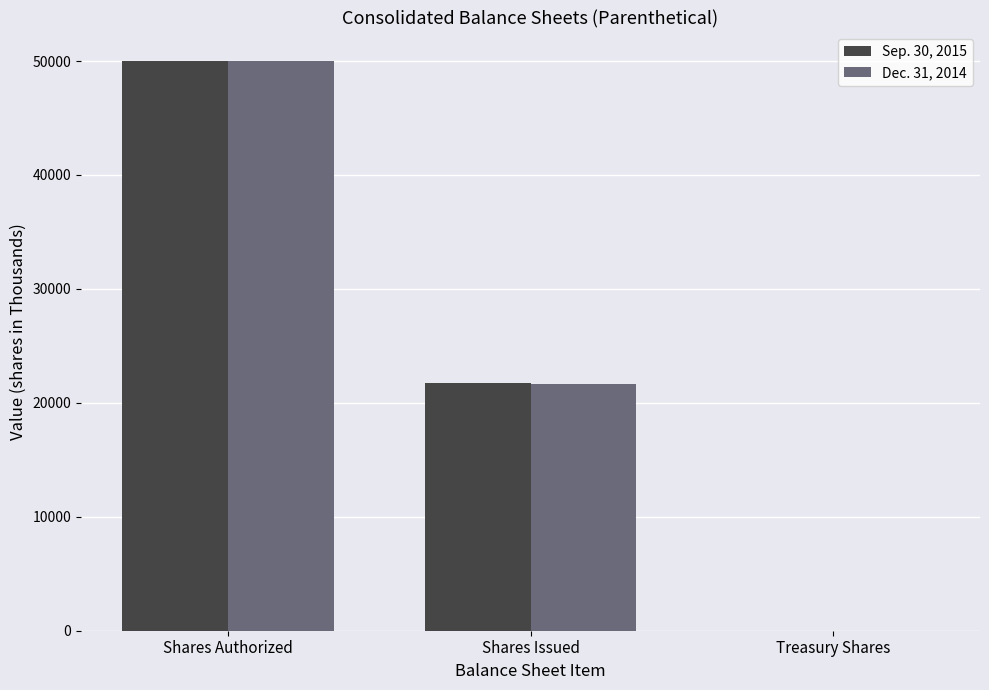

At which label does Dec. 31, 2014 first exceed 21632?

Shares Authorized